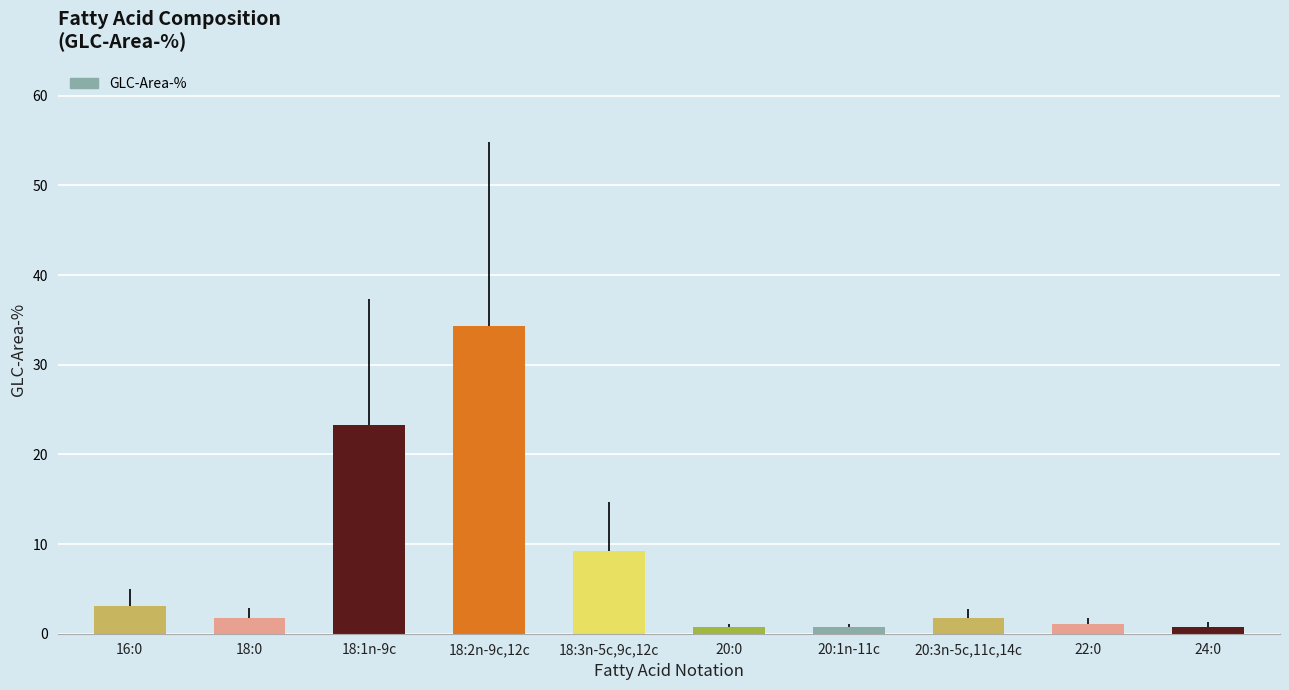

Which has a higher value, 18:3n-5c,9c,12c or 16:0?

18:3n-5c,9c,12c